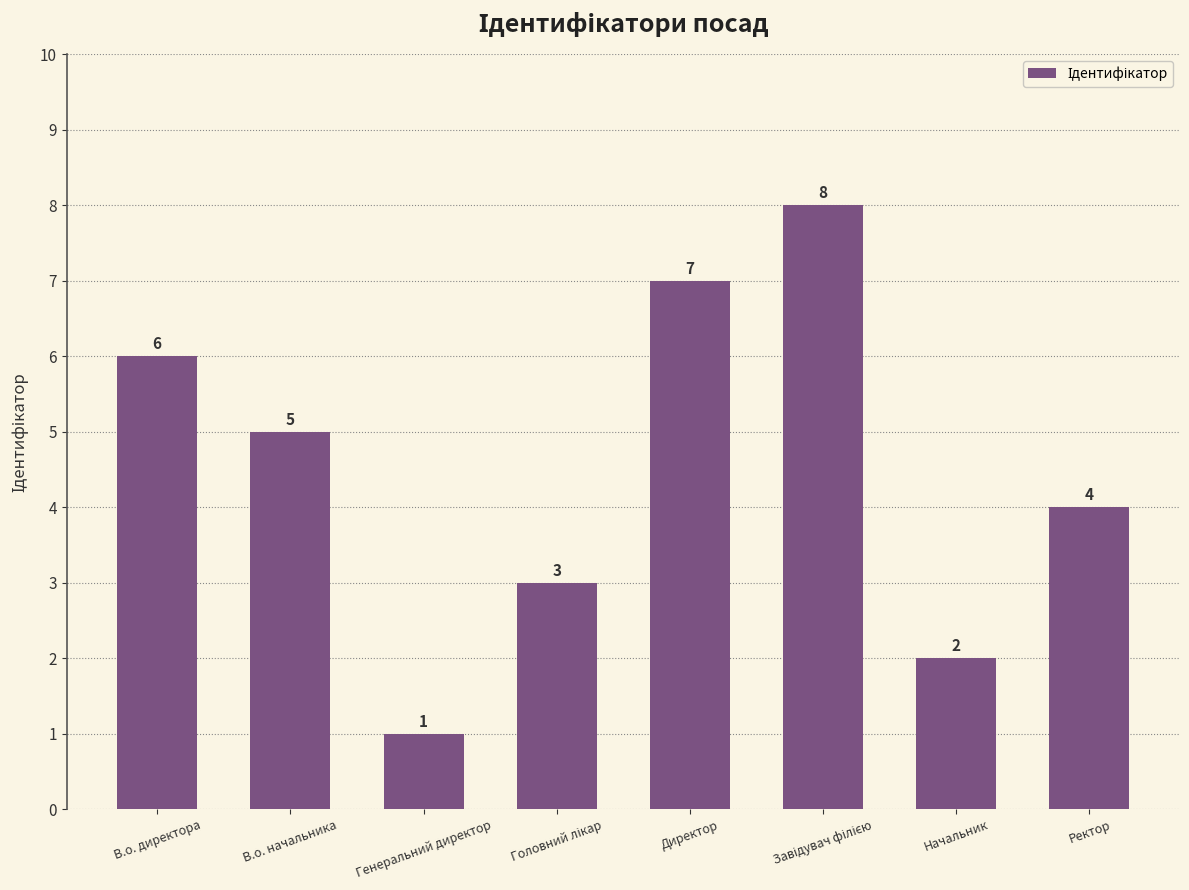

What is the minimum value shown in the chart?

1